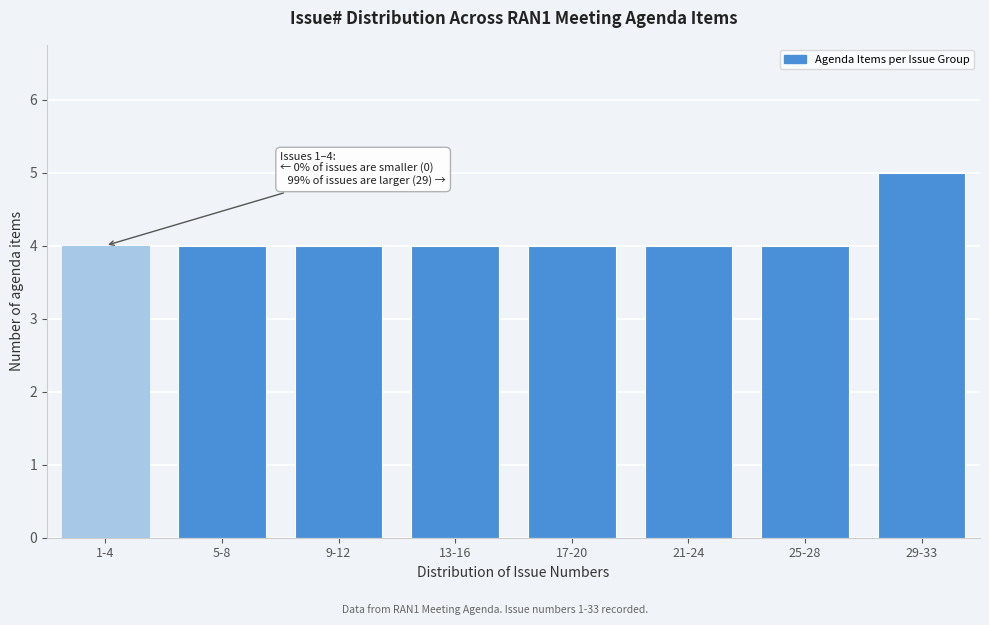

Reading right to left, list all the values displayed in this chart.

5	4	4	4	4	4	4	4